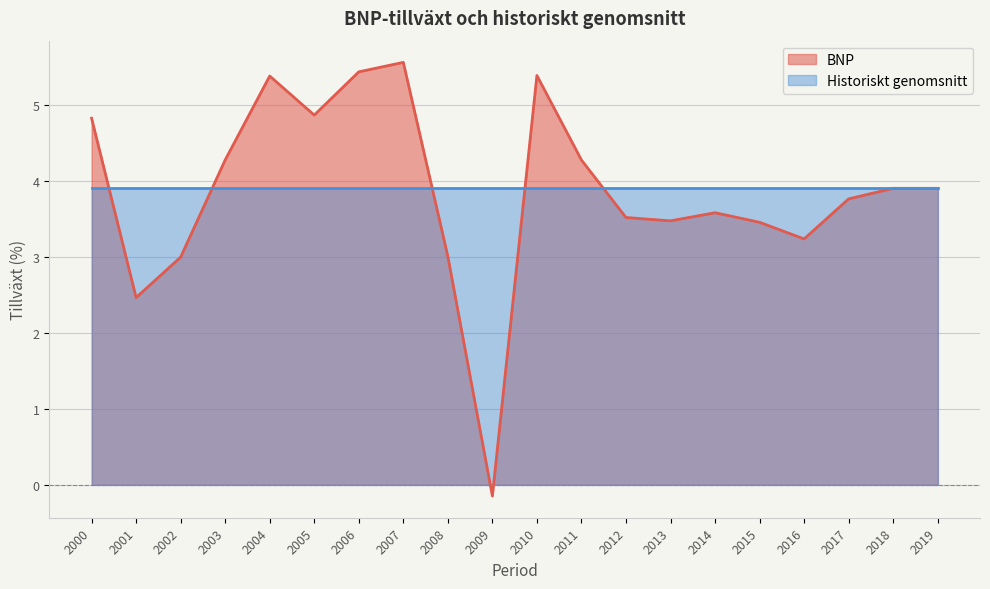

What is the ratio of the value at 2003 to the value at 2008?

1.4